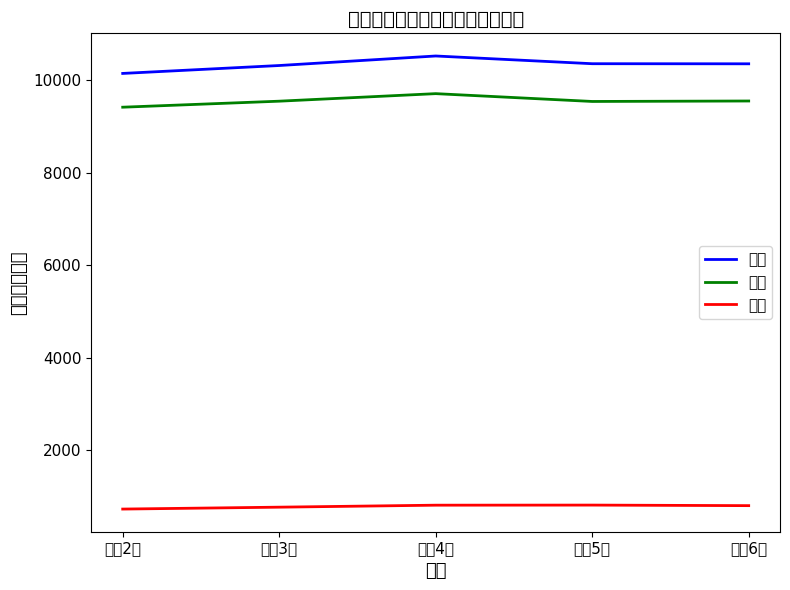

What is the difference between the 私立 values at 令和6年 and 令和5年?

12